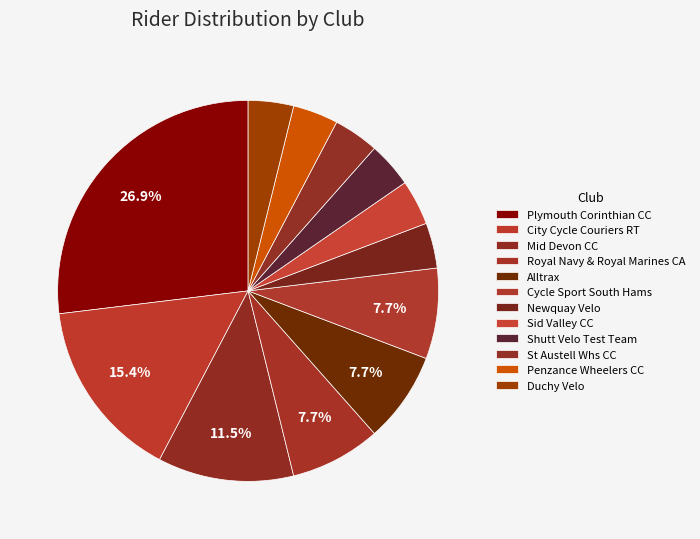

Is there a majority slice in this chart?

No